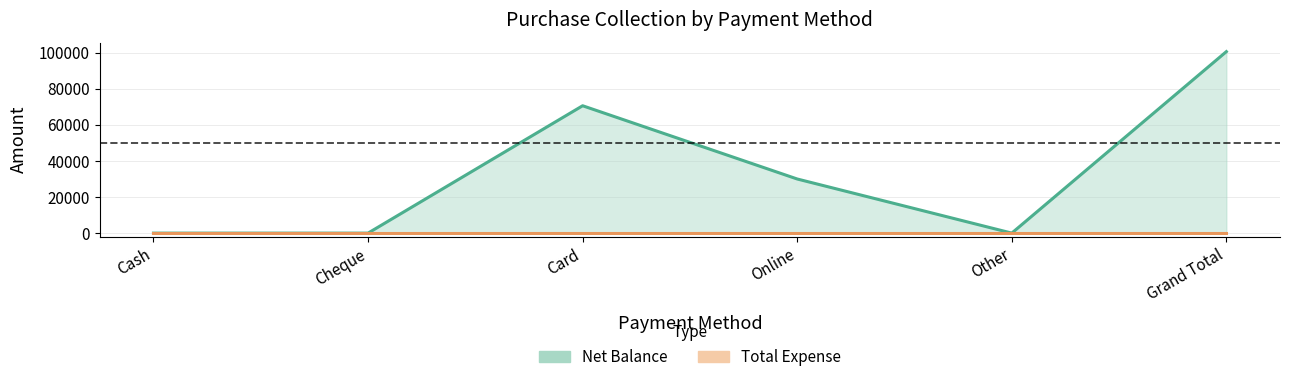

The value of Total Expense at Cheque is 0. True or false?

True